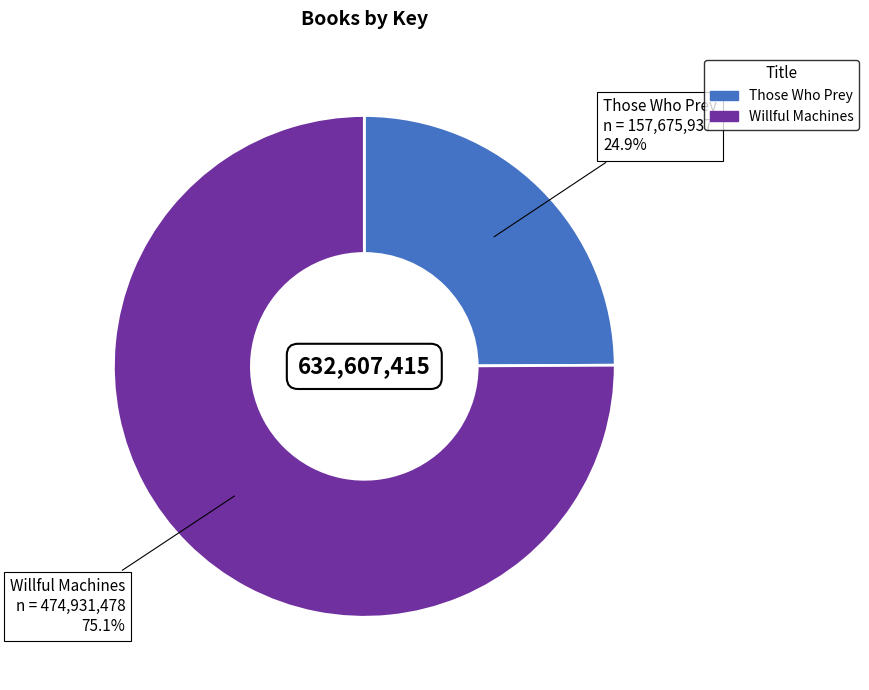

How many slices are in this pie chart?

2